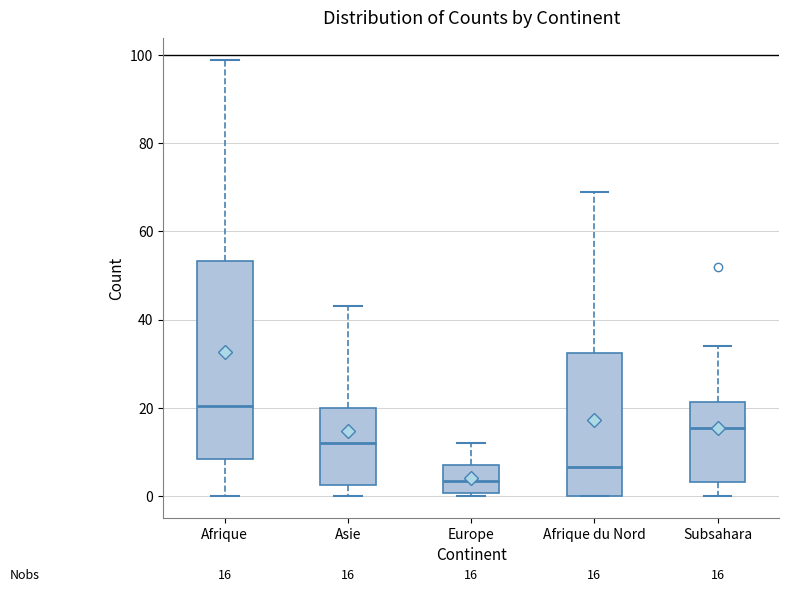

Comparing the boxes themselves (not the whiskers), which one is the tallest?

Afrique